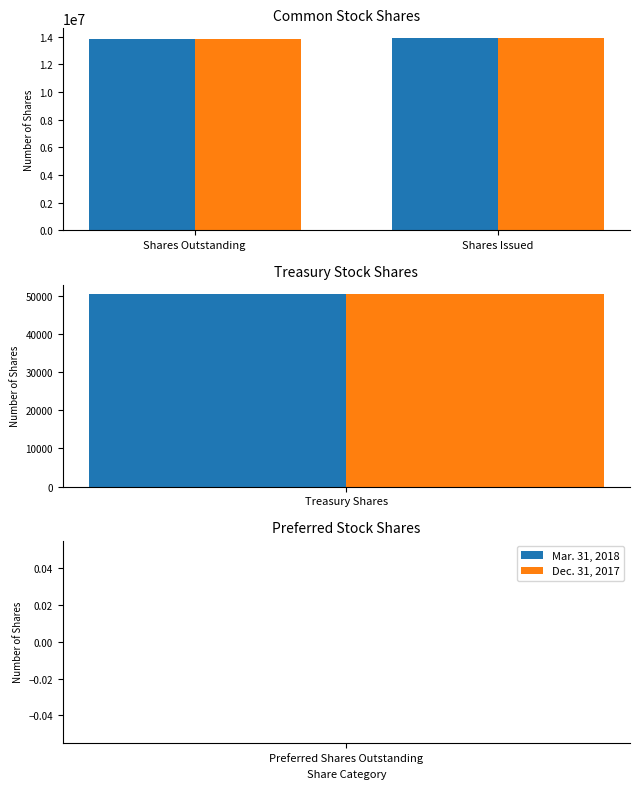

Which series has the largest total across all categories?

Mar. 31, 2018